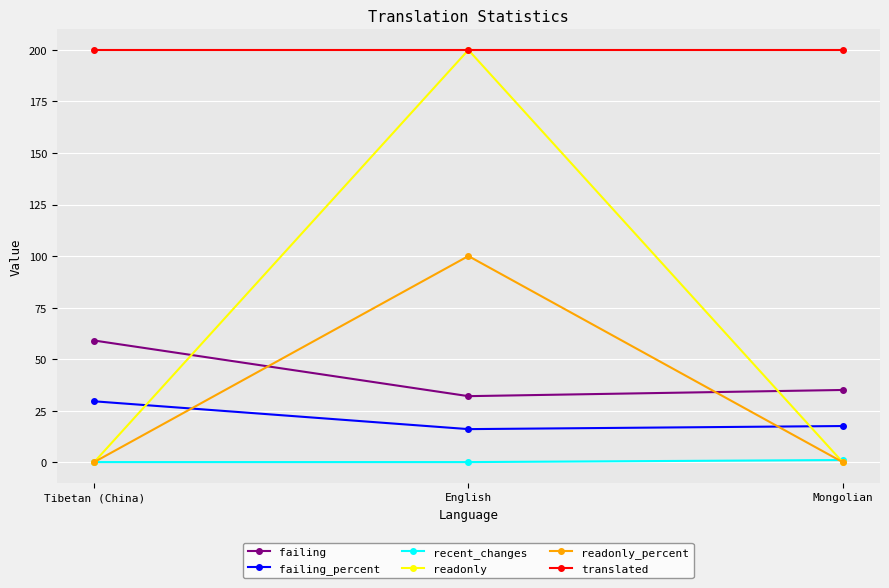

What is the sum of all recent_changes values?

1.0